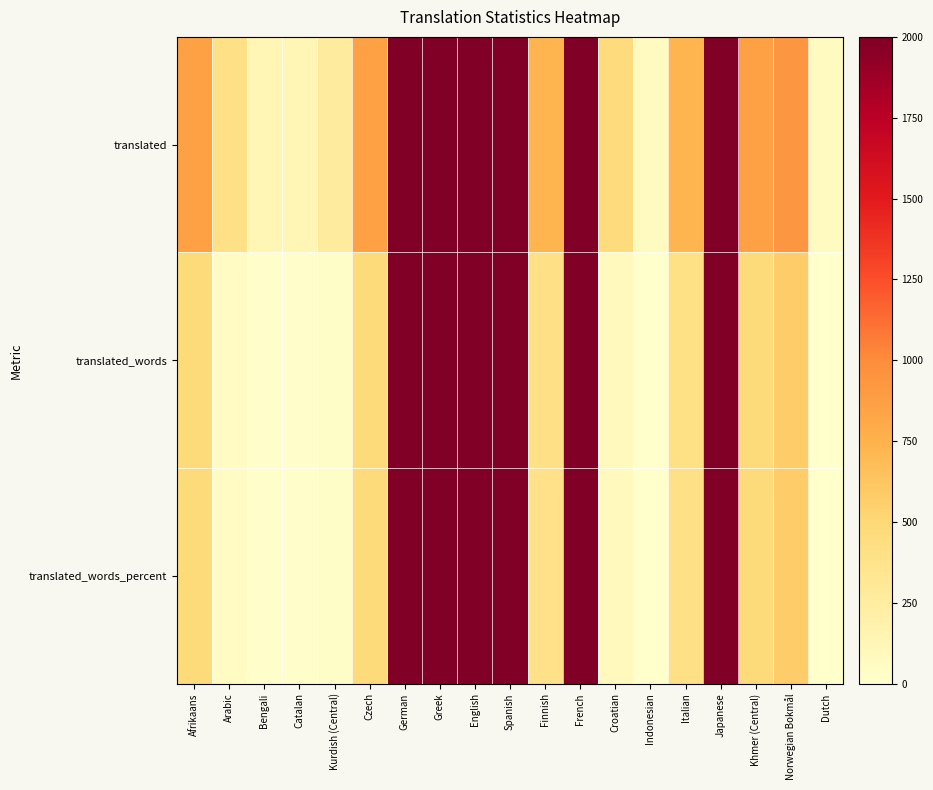

Rank the series at Norwegian Bokmål from lowest to highest value.

translated_words_percent, translated_words, translated